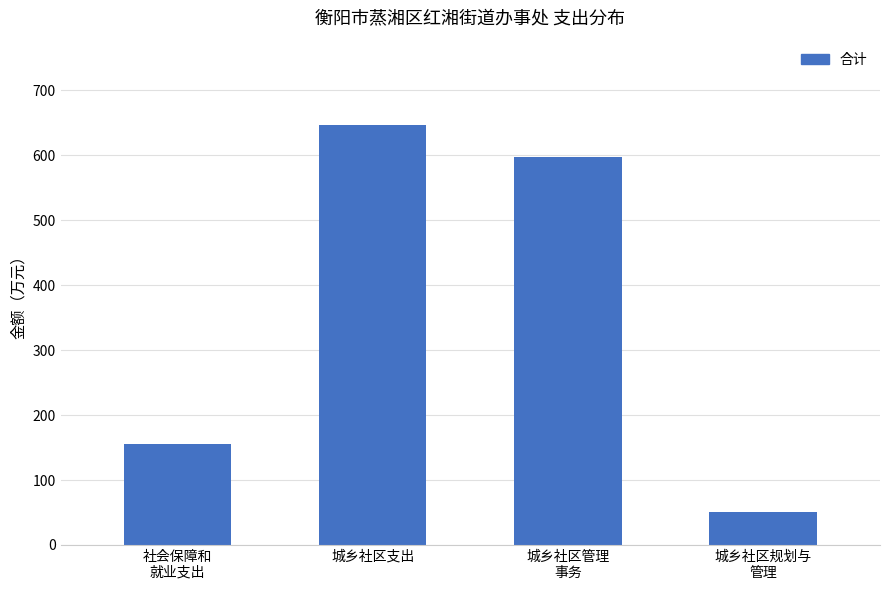

Is it true that the value at 城乡社区支出 is 647.3?

True